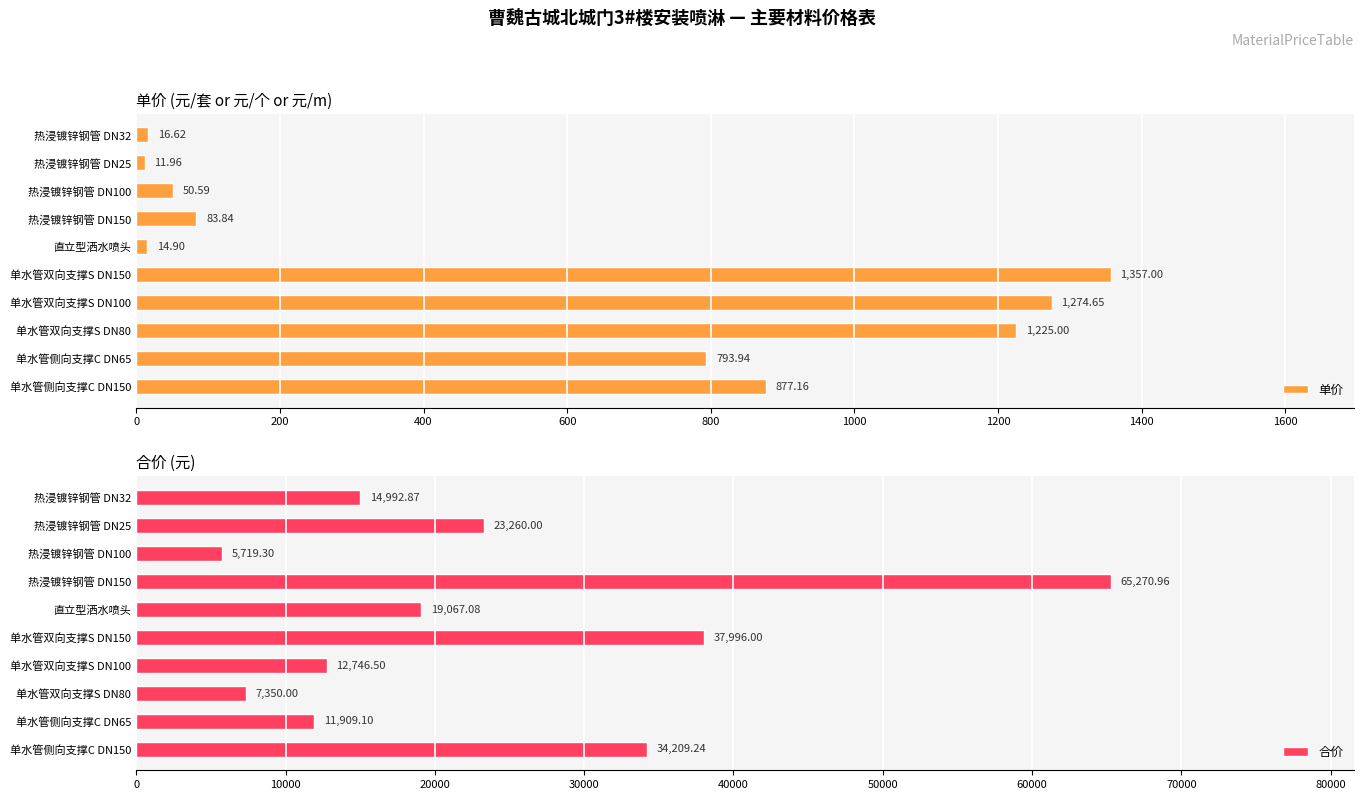

What is the maximum value for 合价?

65271.0